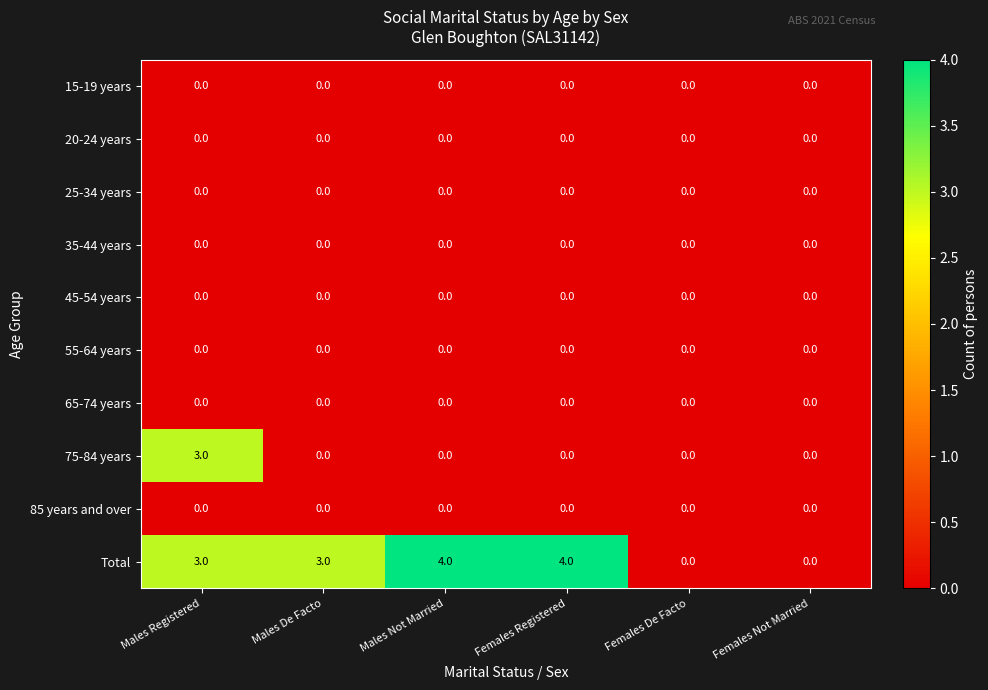

What is the sum of all 75-84 years values?

3